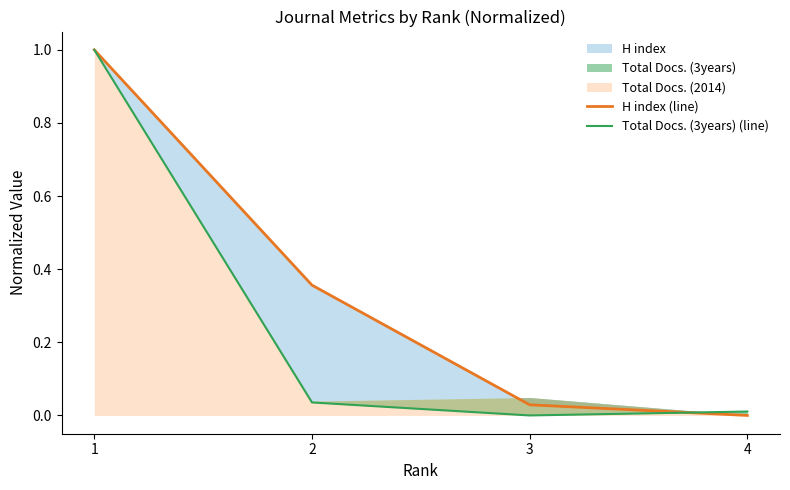

True or false: H index (line) has more than 0 interior local peaks.

False